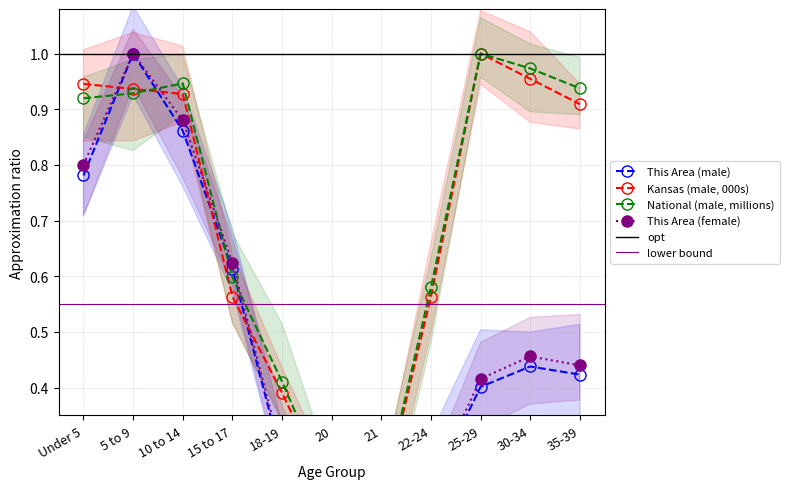

How many lines are shown in the chart?

4